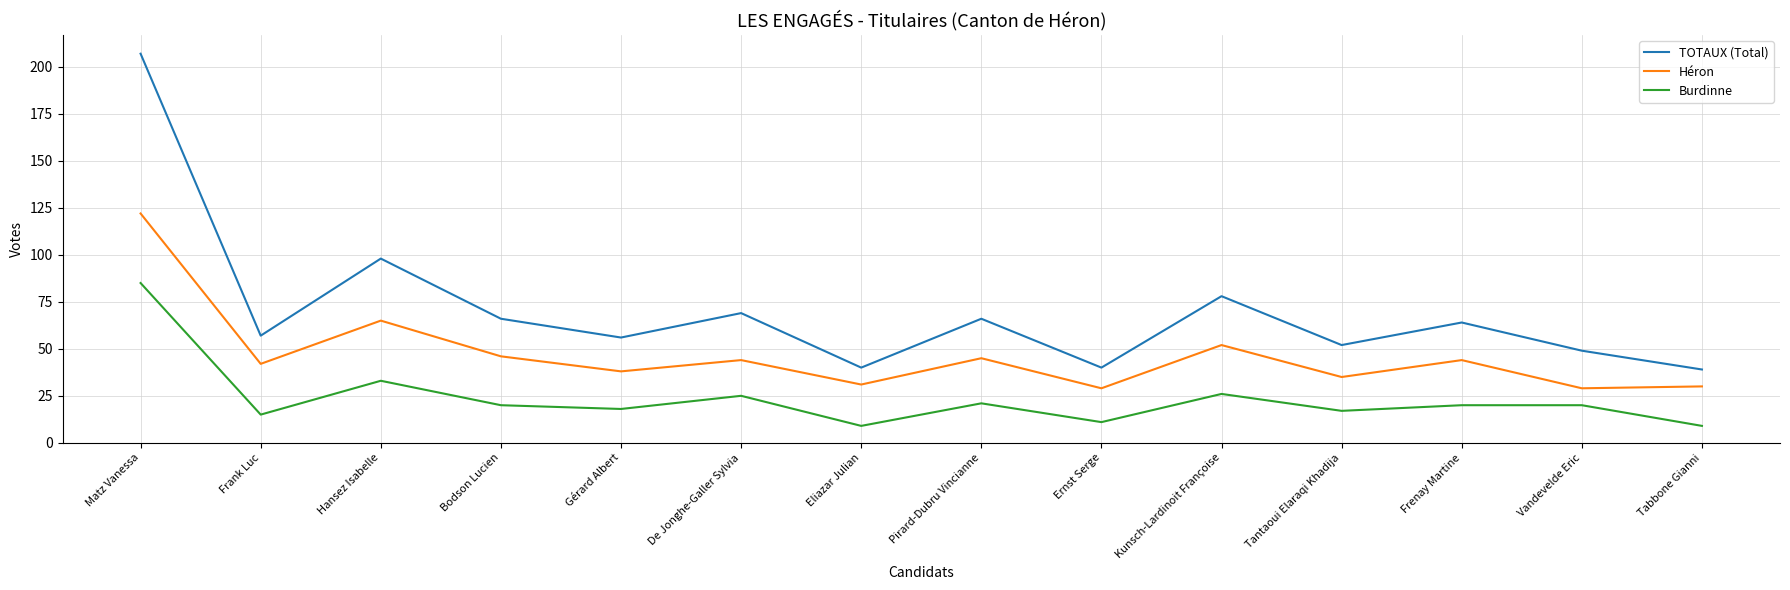

What is the maximum value shown in the chart?

207